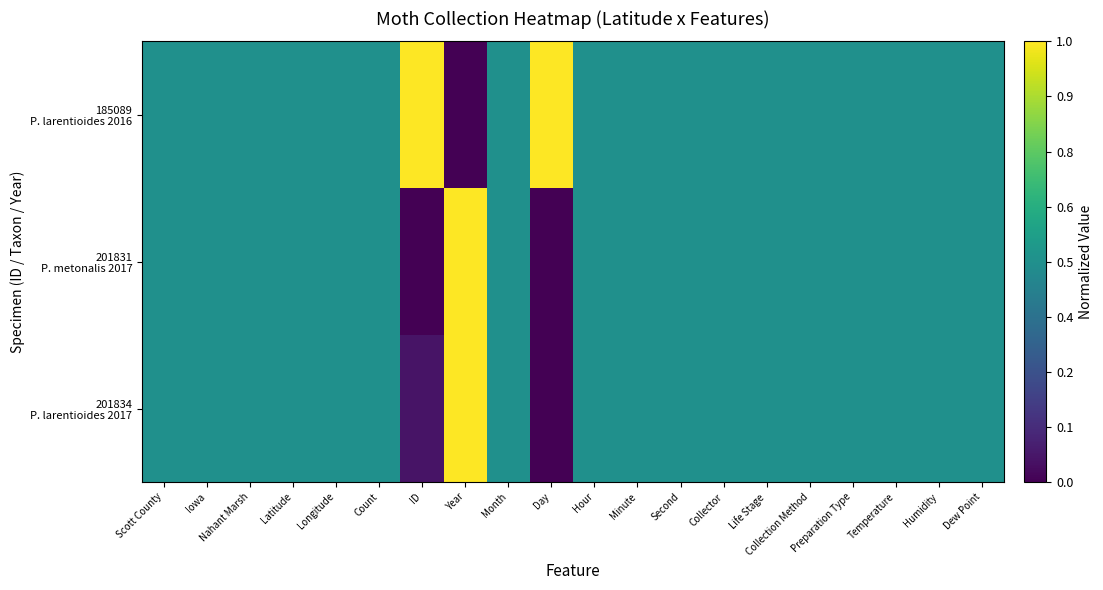

Rank the series at Longitude from highest to lowest value.

185089 P. larentioides 2016, 201831 P. metonalis 2017, 201834 P. larentioides 2017